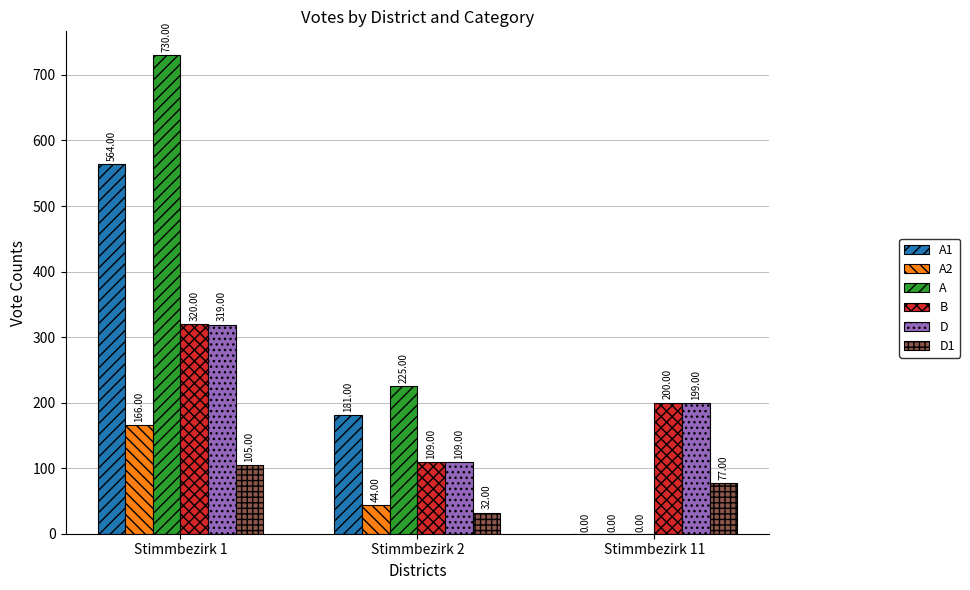

How many groups of bars are there?

3